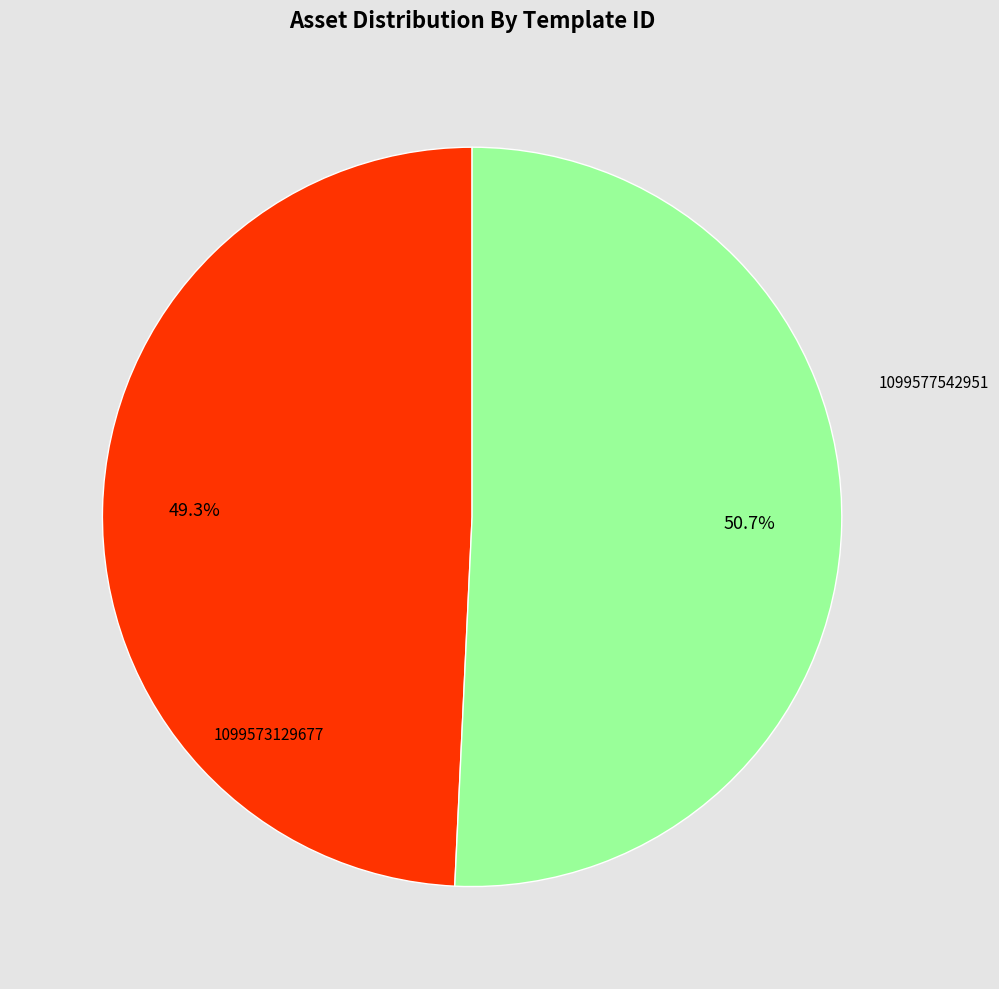

Is there any slice that represents more than half of the pie?

Yes